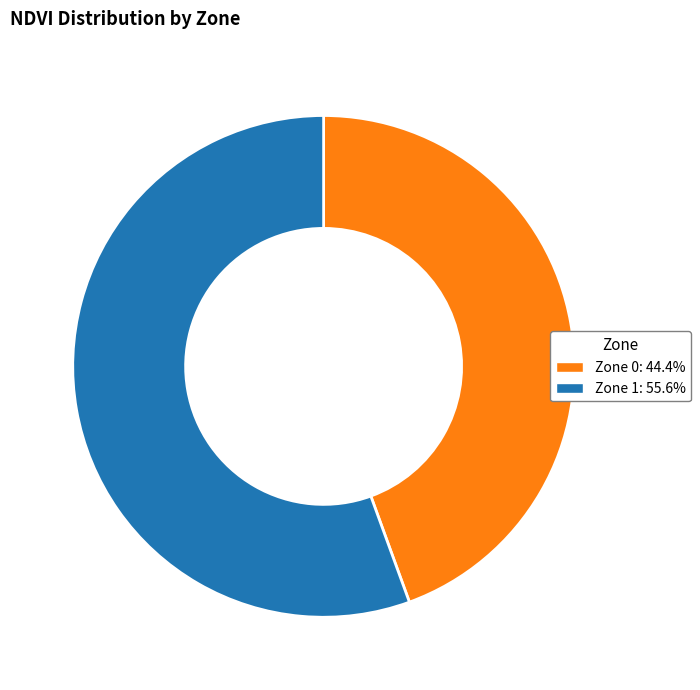

Does any single category account for the majority?

Yes